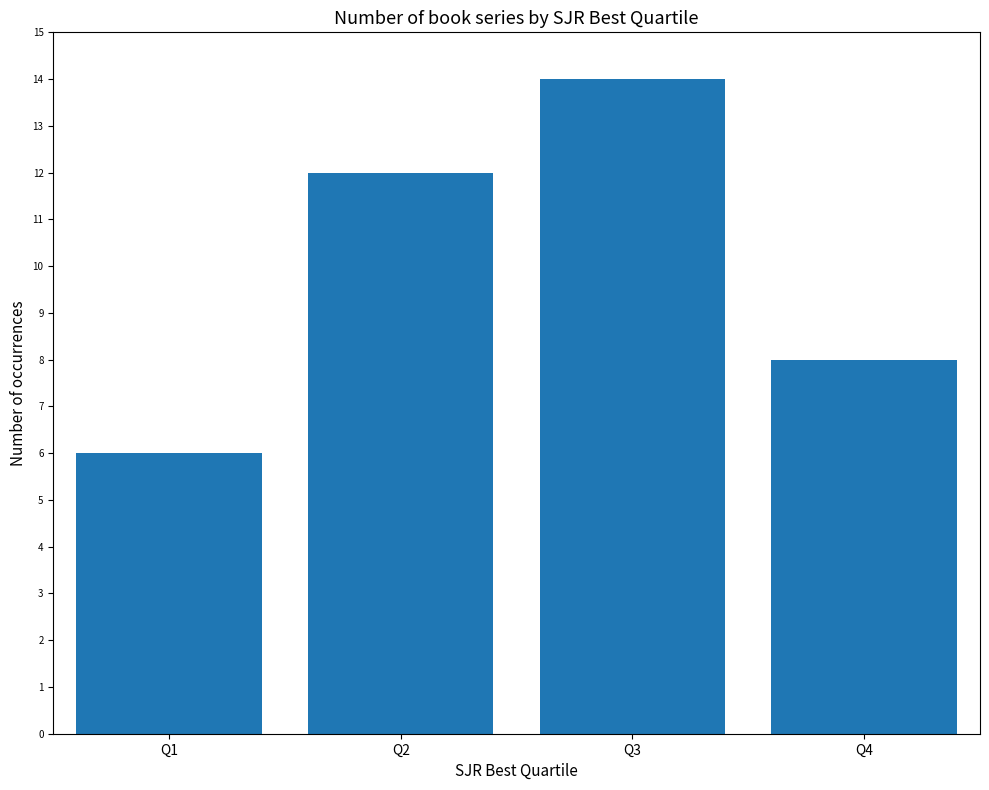

The chart shows a value of 14 at Q3. True or false?

True